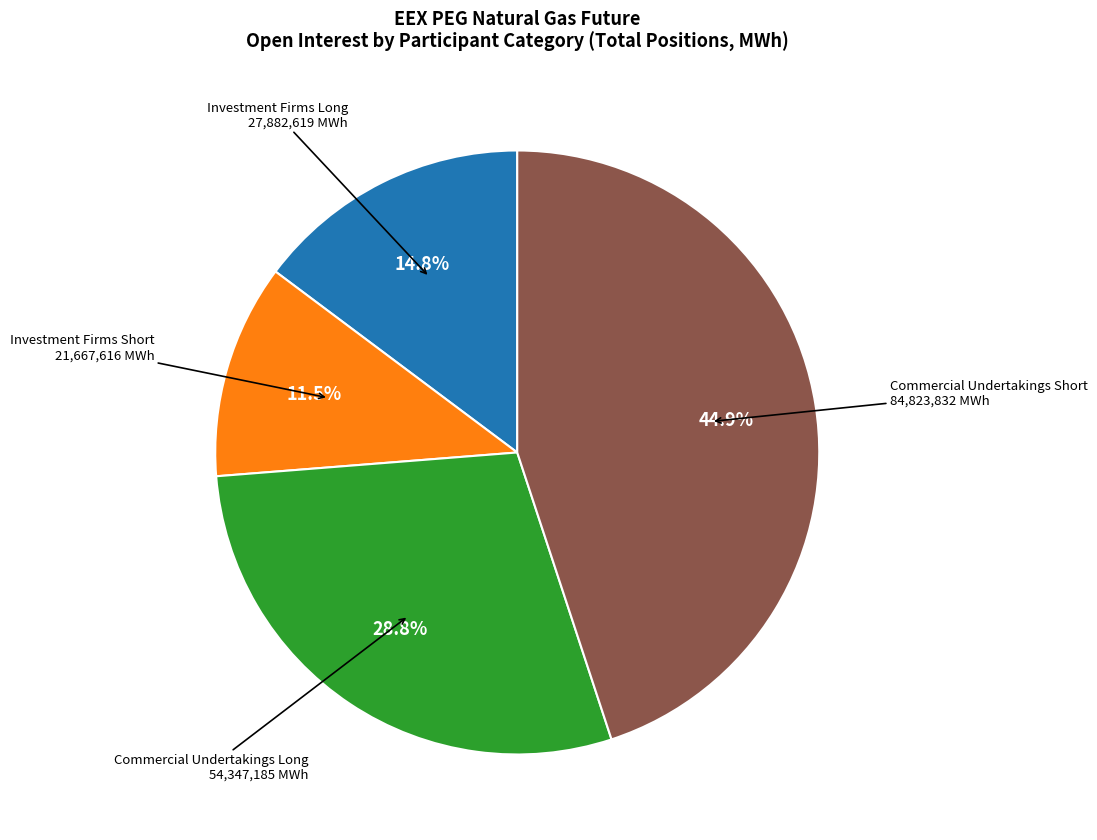

What is the smallest slice in the pie chart?

Investment Firms Short